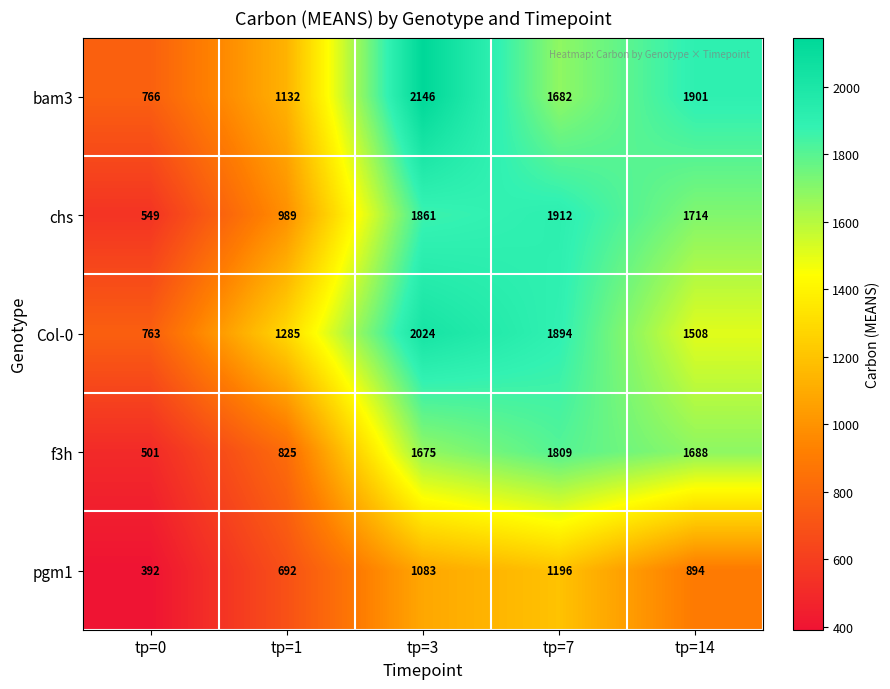

What is the average value of the chs series?

1405